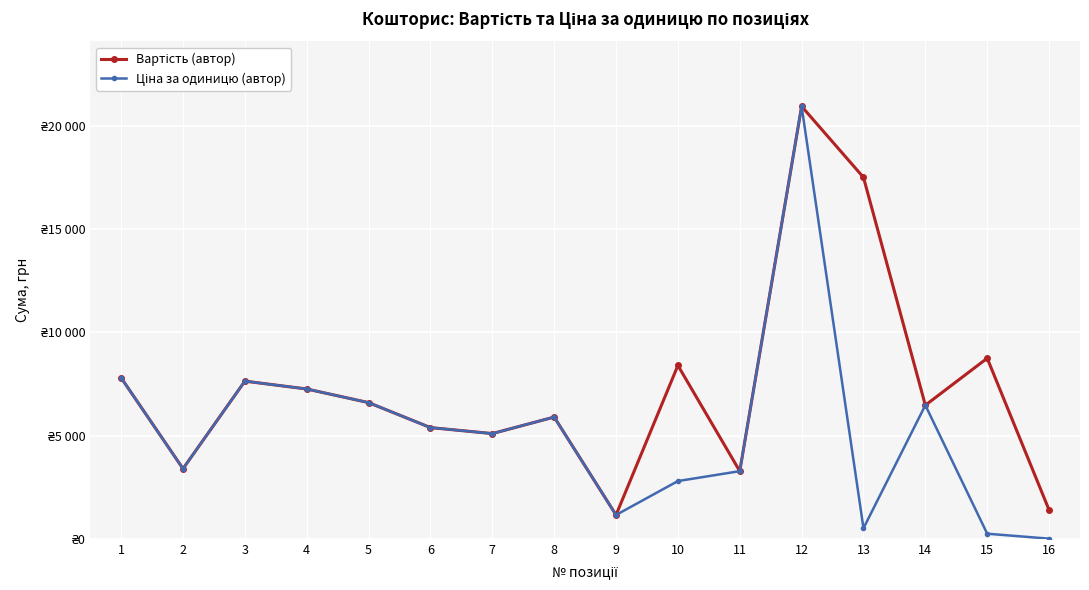

True or false: Вартість (автор) and Ціна за одиницю (автор) cross at least once.

False